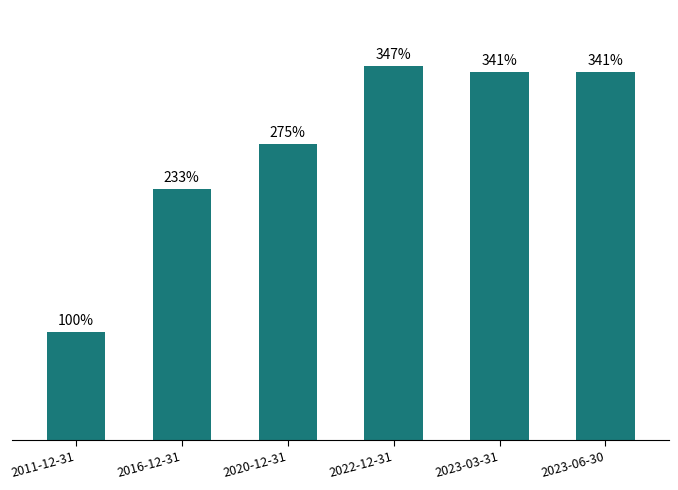

Which has a higher value, 2016-12-31 or 2020-12-31?

2020-12-31